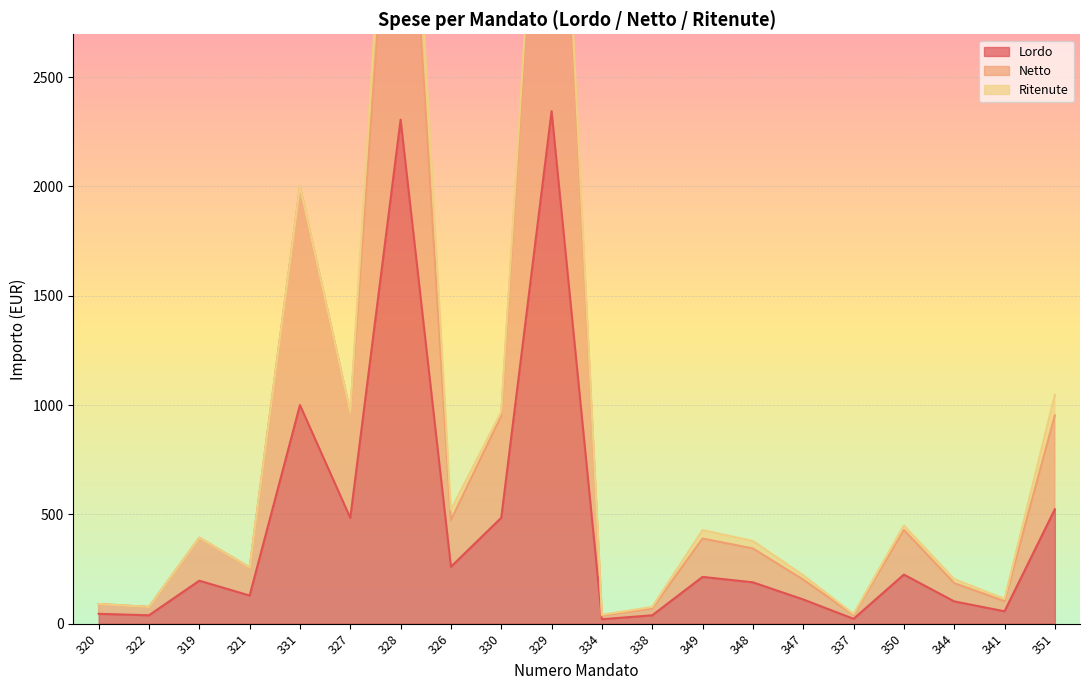

At which label does Lordo first exceed 196?

319